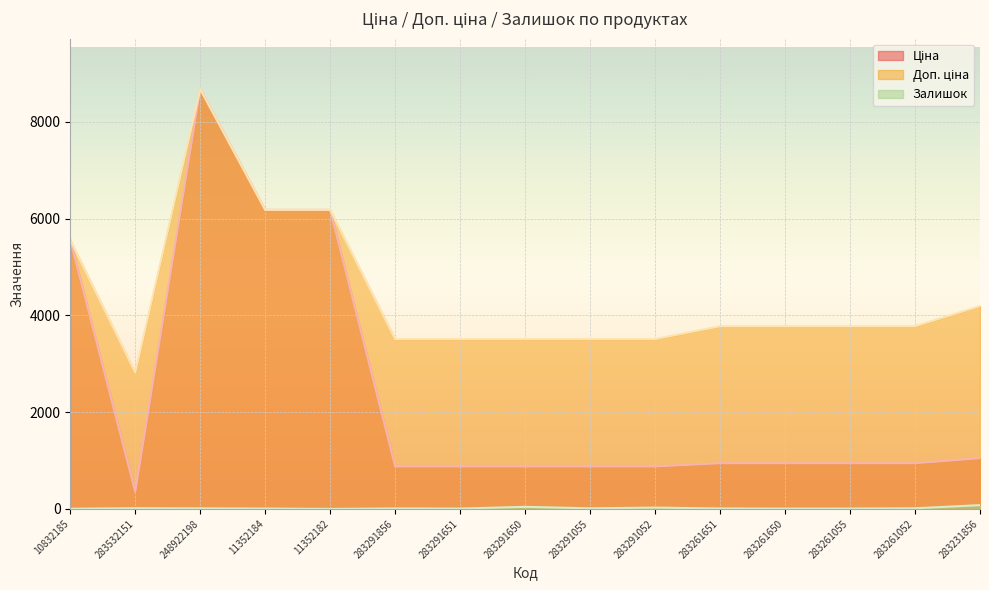

What is the total value across all series at 283231856?

5319.8